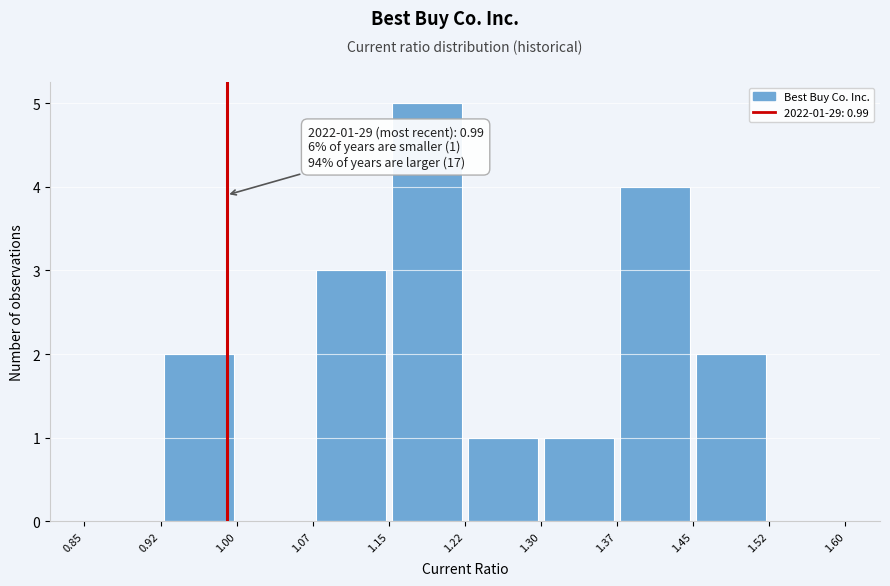

Which range on the x-axis has the tallest bar?

1.15 to 1.22